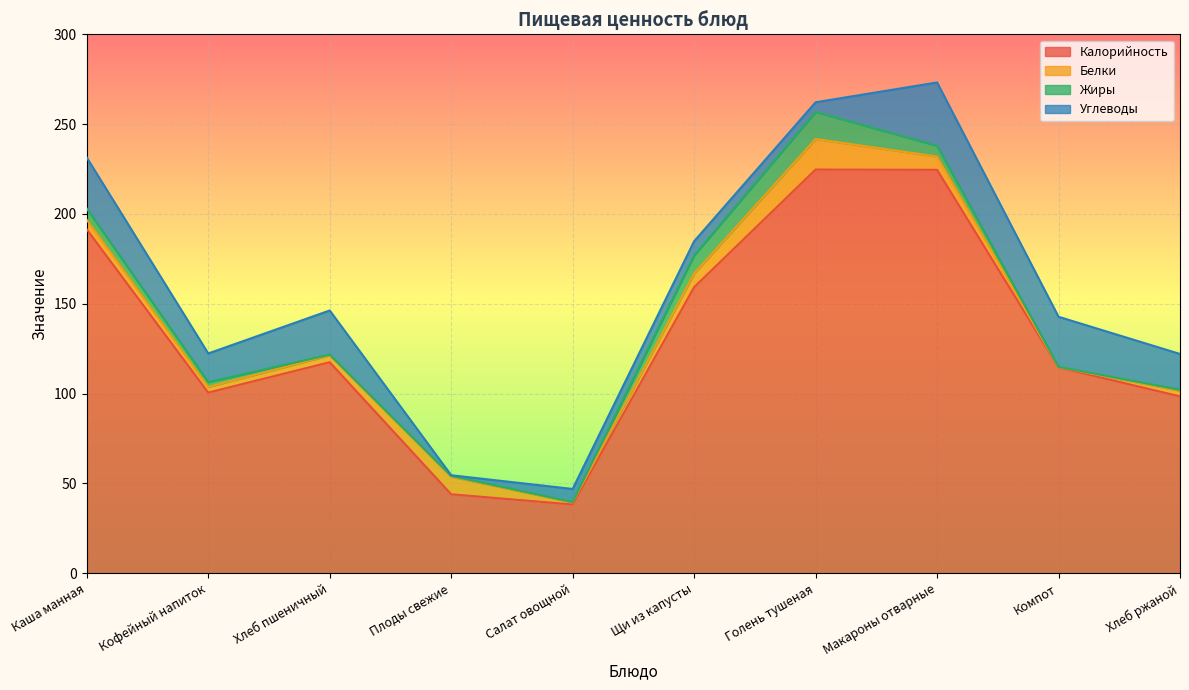

True or false: Калорийность and Белки intersect in this chart.

False